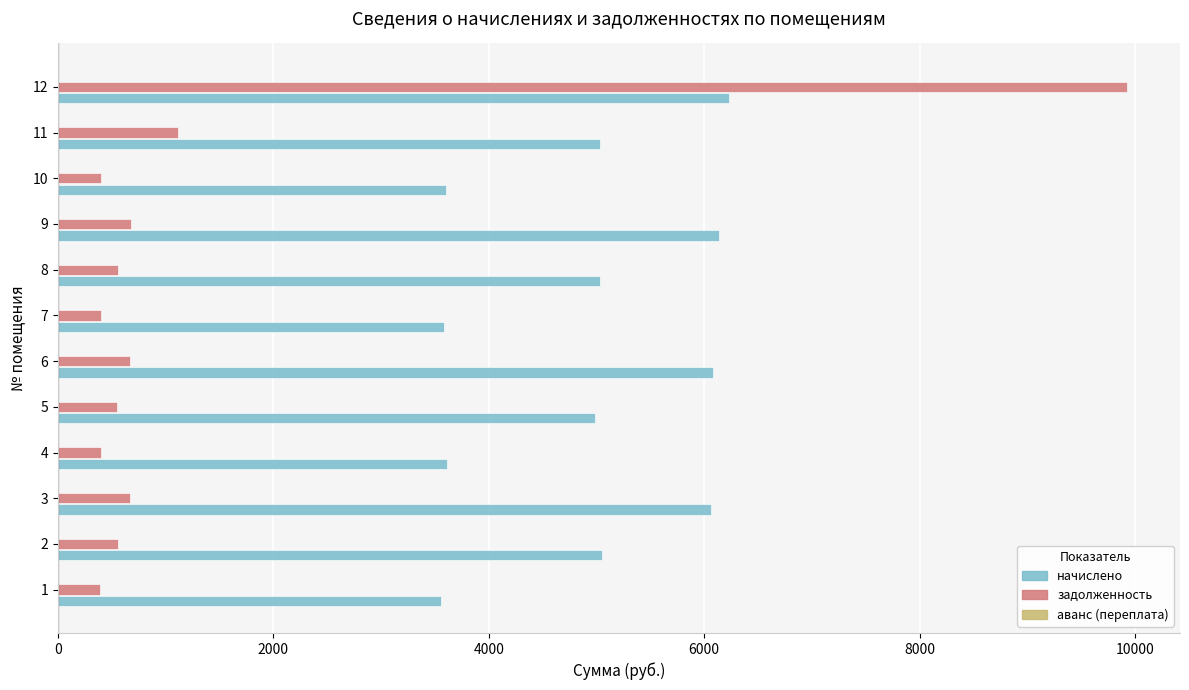

What is the average value of the начислено series?

4914.3